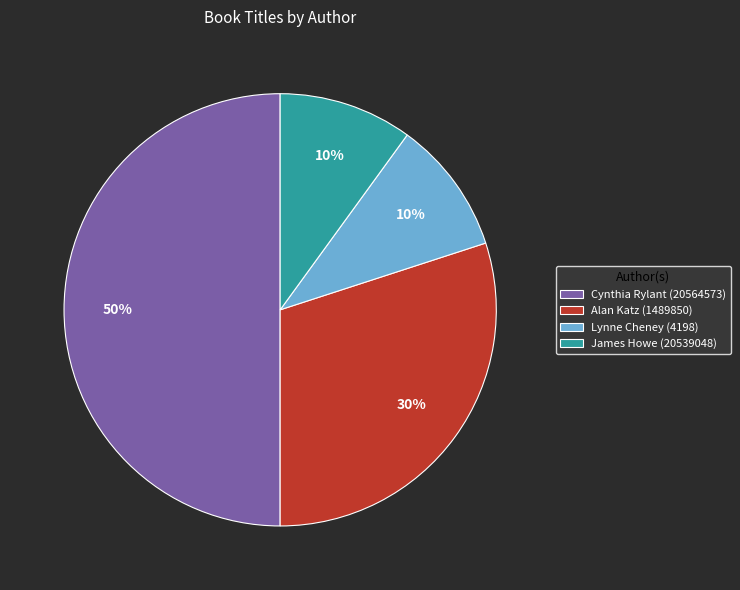

Between Cynthia Rylant (20564573) and James Howe (20539048), which is larger?

Cynthia Rylant (20564573)